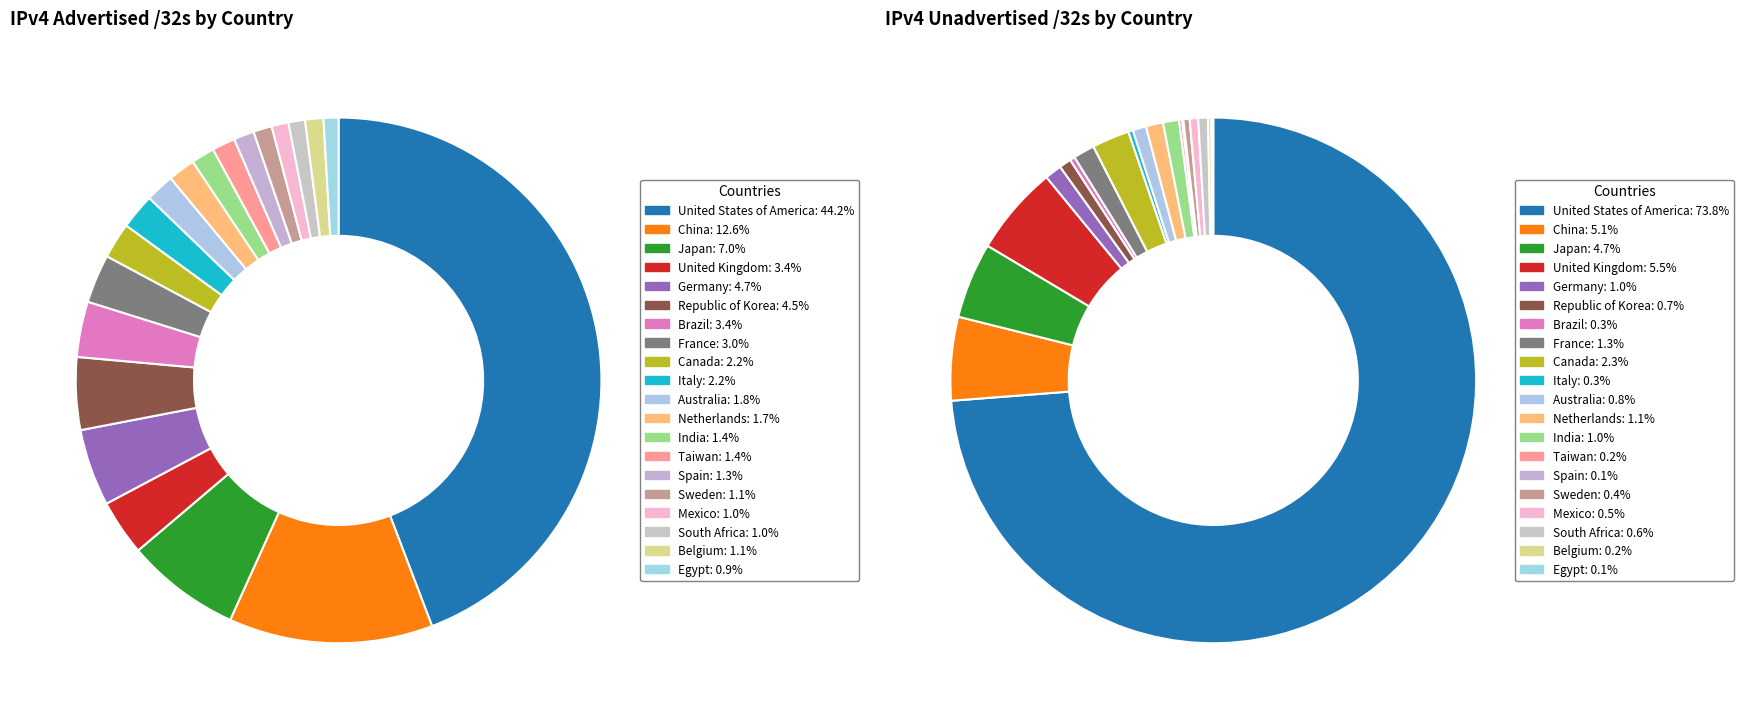

To the nearest percent, what is the average slice percentage?

5%